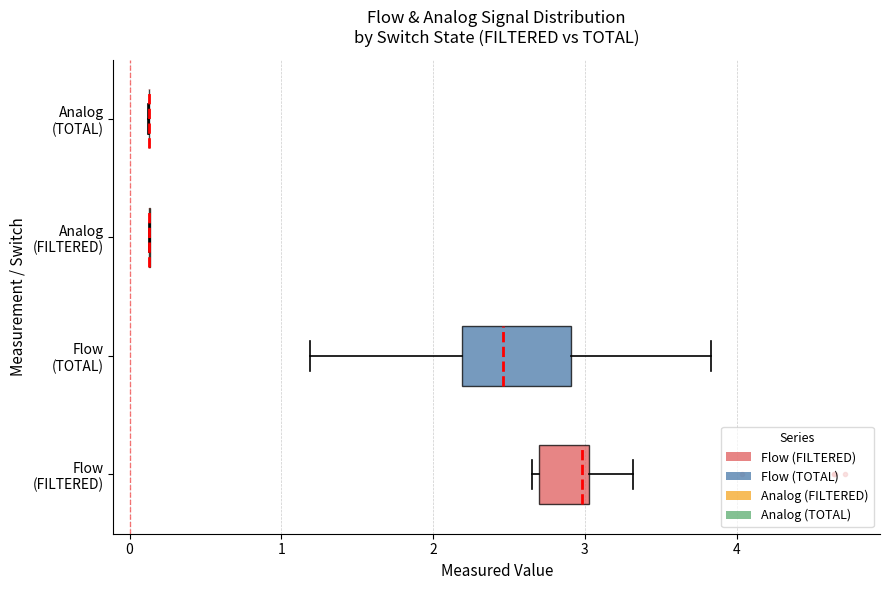

Reading bottom to top, transcribe this box plot: for each box, give where its median line is, the range the box spans, and where its two whiskers end, as read against the x-axis. The values are not printed on the chart, so give them approximately, as read against the axis.

Flow (FILTERED): median 3.0 (just left of the box's right edge), box 2.7 to 3.0, whiskers 2.7 (just left of the box's left edge) to 3.3
Flow (TOTAL): median 2.5, box 2.2 to 2.9, whiskers 1.2 to 3.8
Analog (FILTERED): box collapsed to a line at 0.1, whiskers 0.1 to 0.1
Analog (TOTAL): box collapsed to a line at 0.1, whiskers 0.1 to 0.1